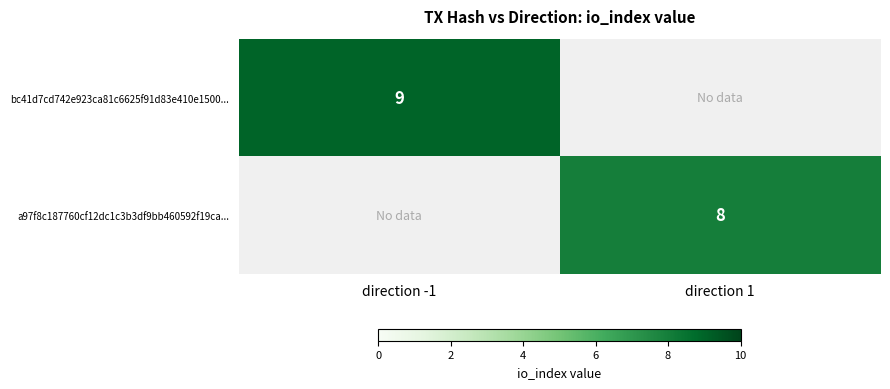

True or false: a97f8c187760cf12dc1c3b3df9bb460592f19ca... has a value of 13 at direction 1.

False